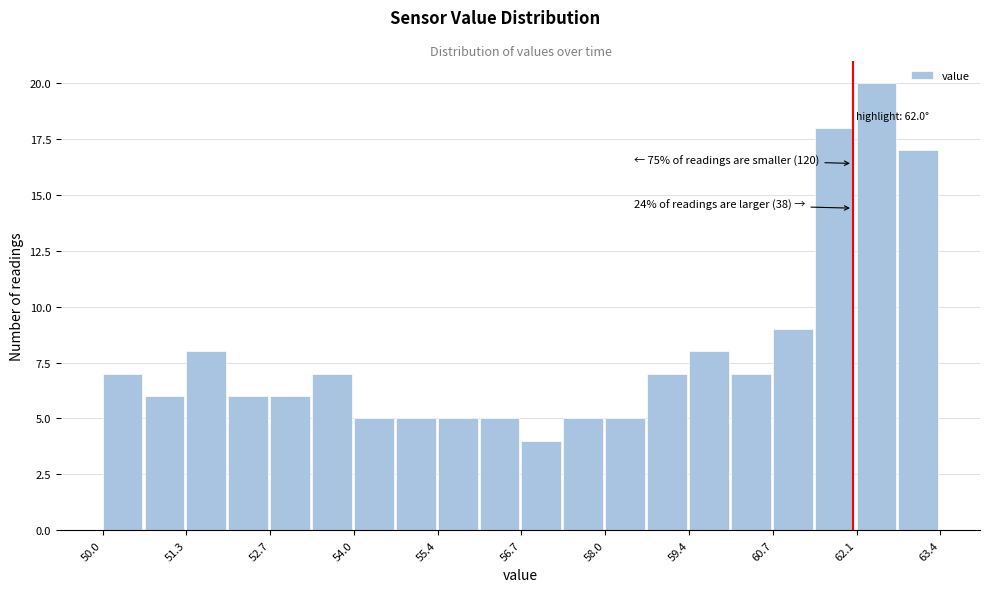

Around what value on the x-axis is the tallest bar? Give the approximate position of its centre, as read against the axis.

62.4